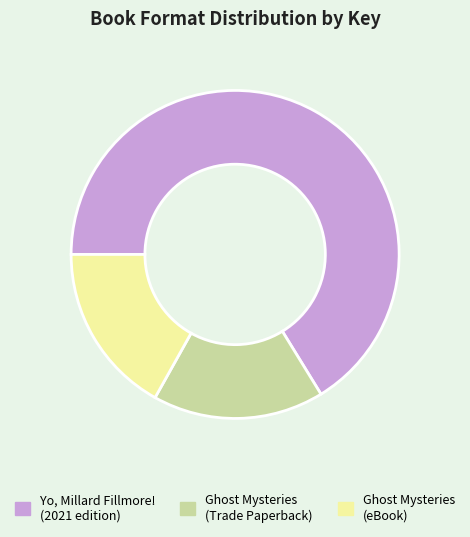

True or false: Ghost Mysteries (Trade Paperback) accounts for 17% of the total.

True